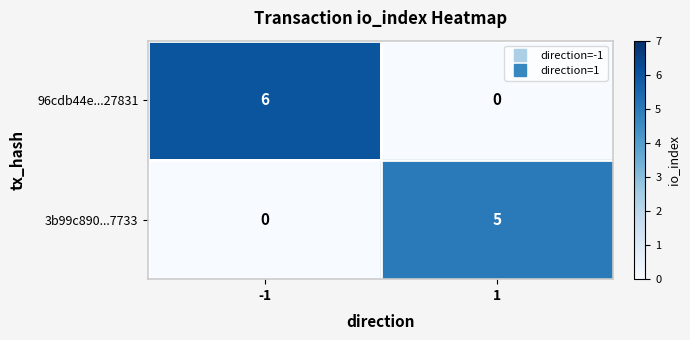

Reading left to right, list all the values displayed in this chart.

96cdb44e...27831: -1=6	1=0
3b99c890...7733: -1=0	1=5